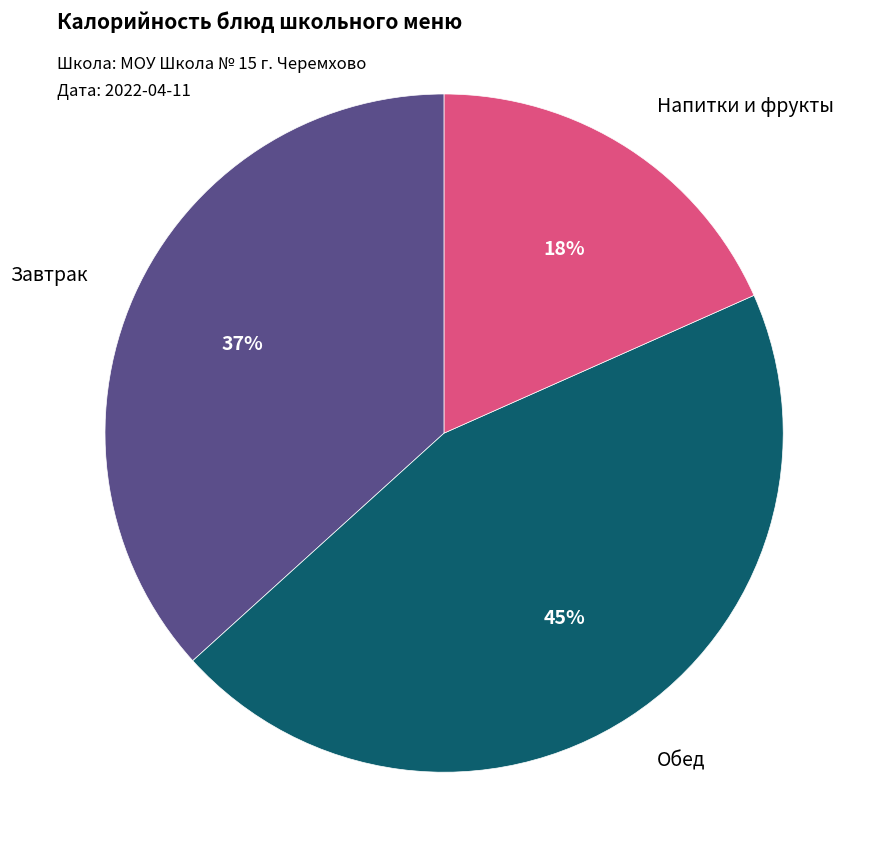

Is there a majority slice in this chart?

No